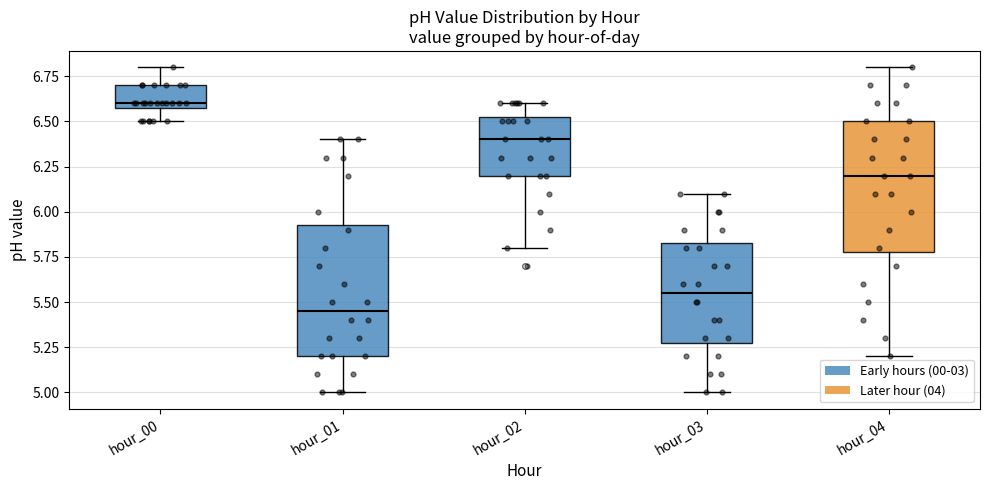

Which box has the lowest median line?

hour_01